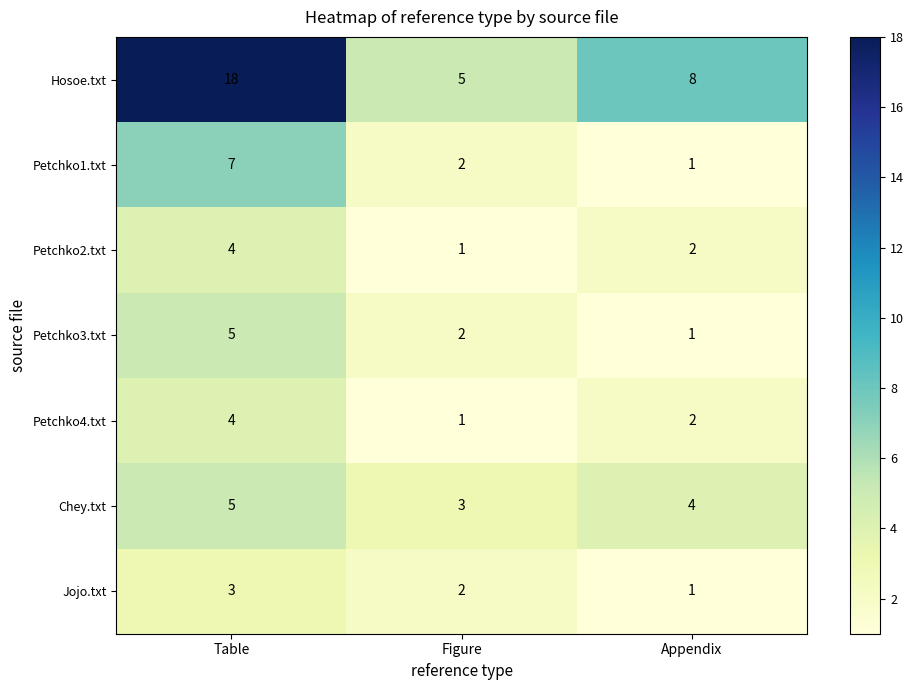

The value of Petchko4.txt at Table is 4. True or false?

True